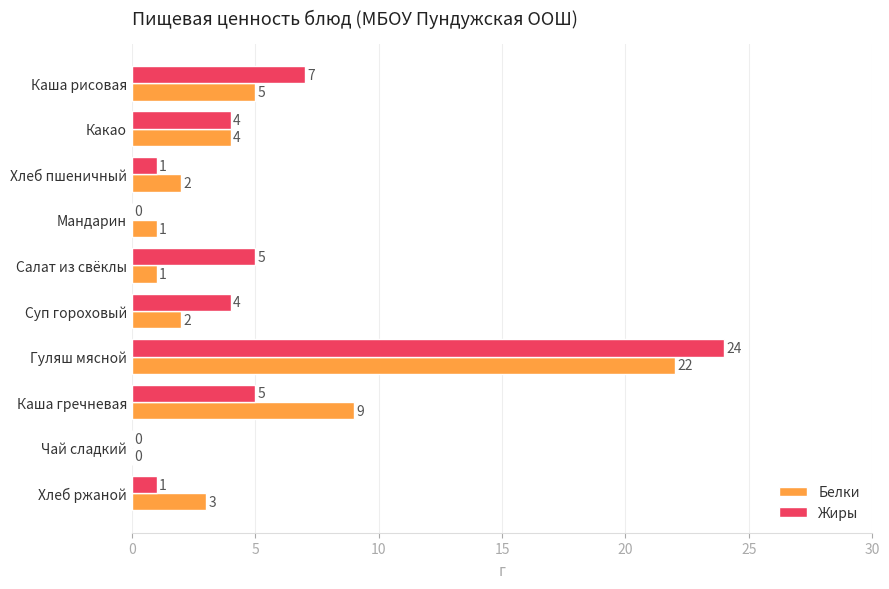

At which label is Белки closest to 11?

Каша гречневая